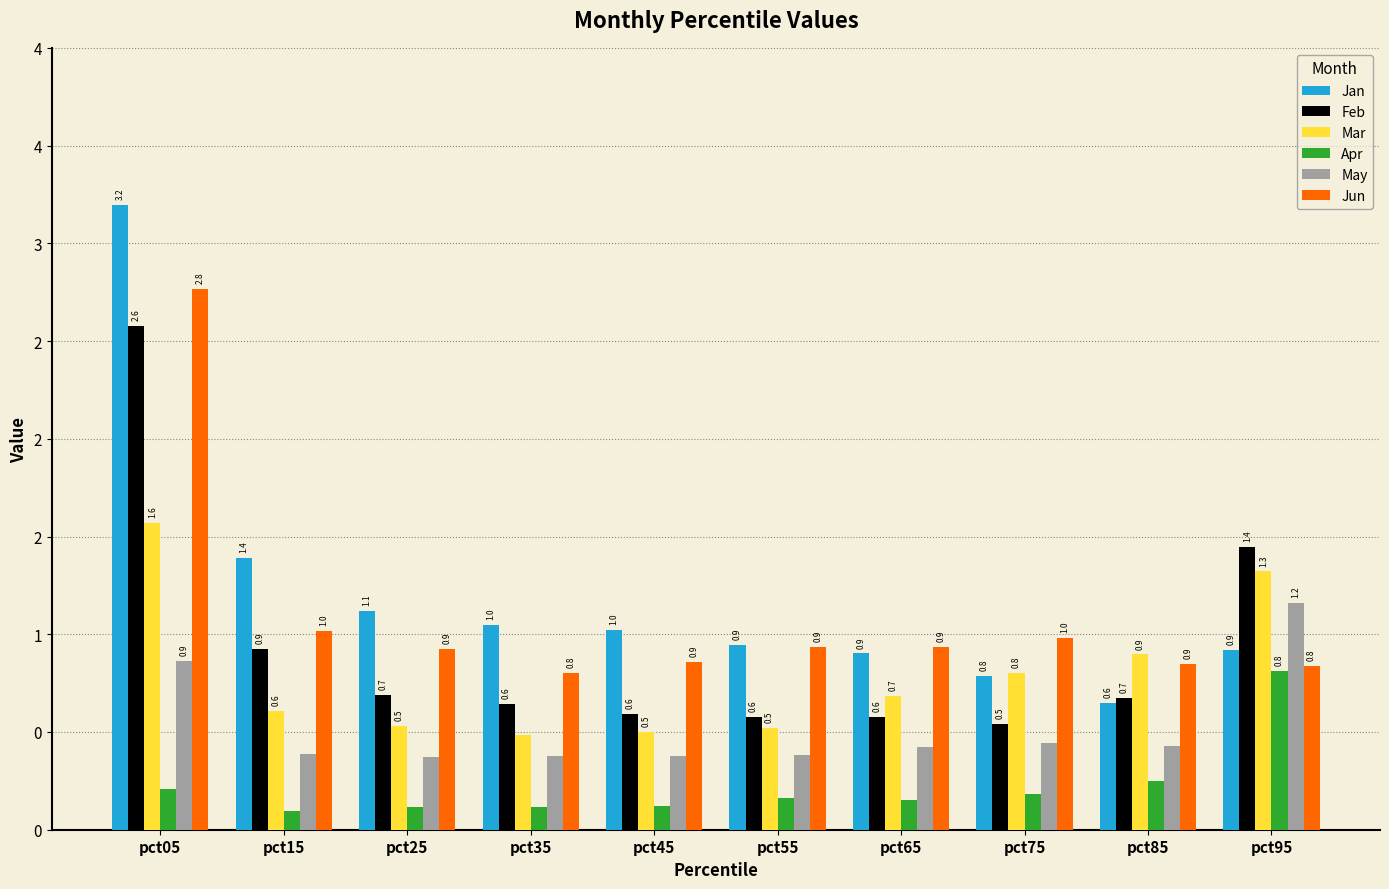

What are all the series names shown in the legend?

Jan, Feb, Mar, Apr, May, Jun